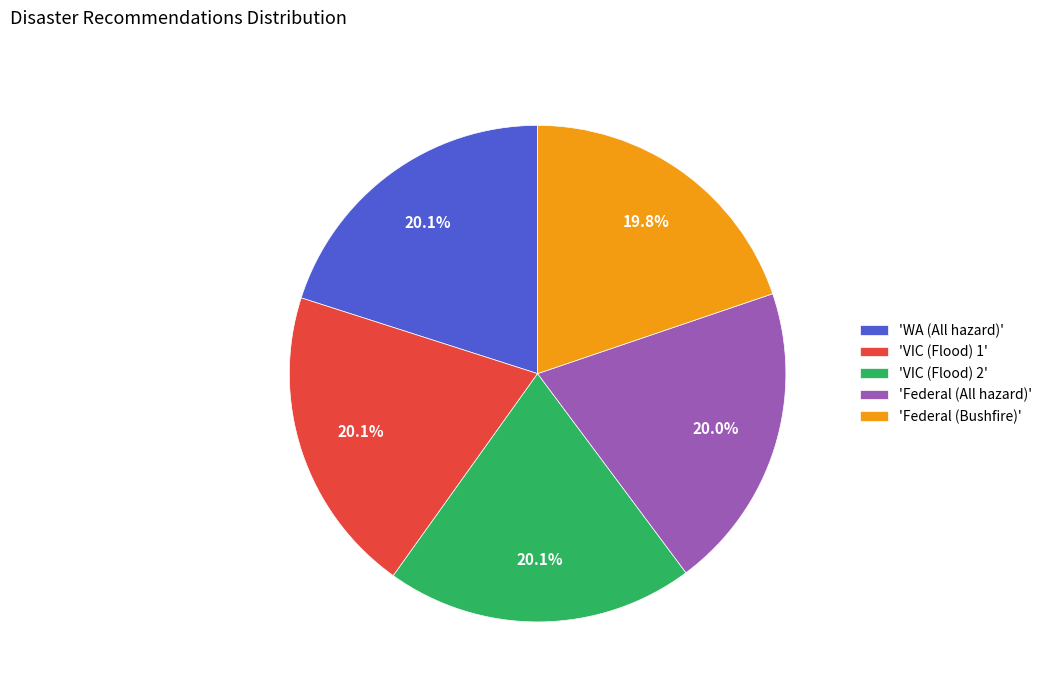

What percentage is NOT represented by 'VIC (Flood) 1'?

79.9%